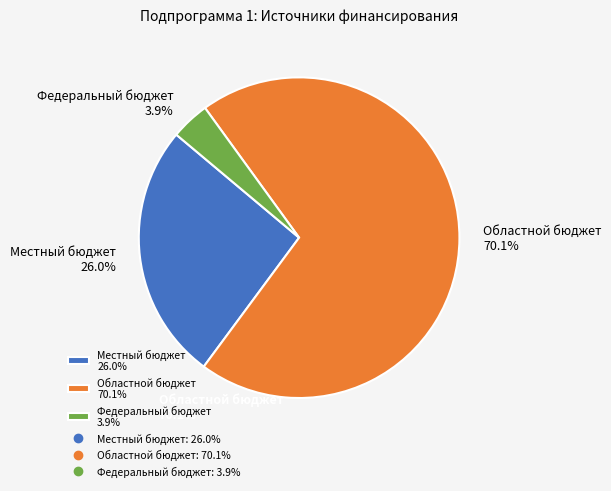

Approximately how many times larger is the value at Федеральный бюджет compared to Областной бюджет?

0.1